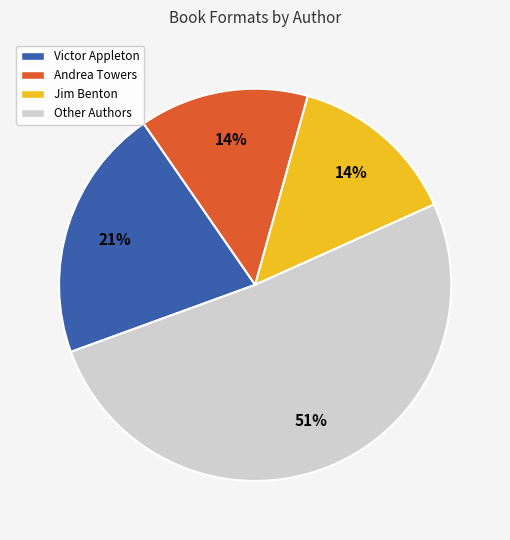

Is there a majority slice in this chart?

Yes